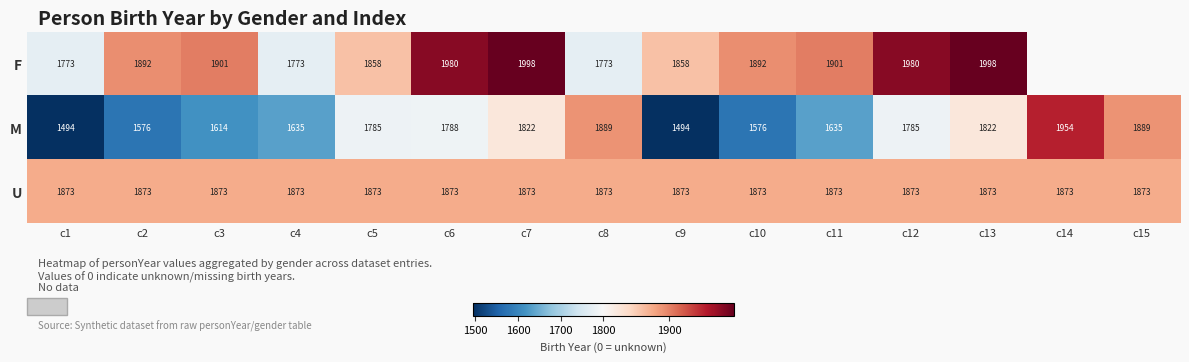

What is the approximate value of U at c3?

1873